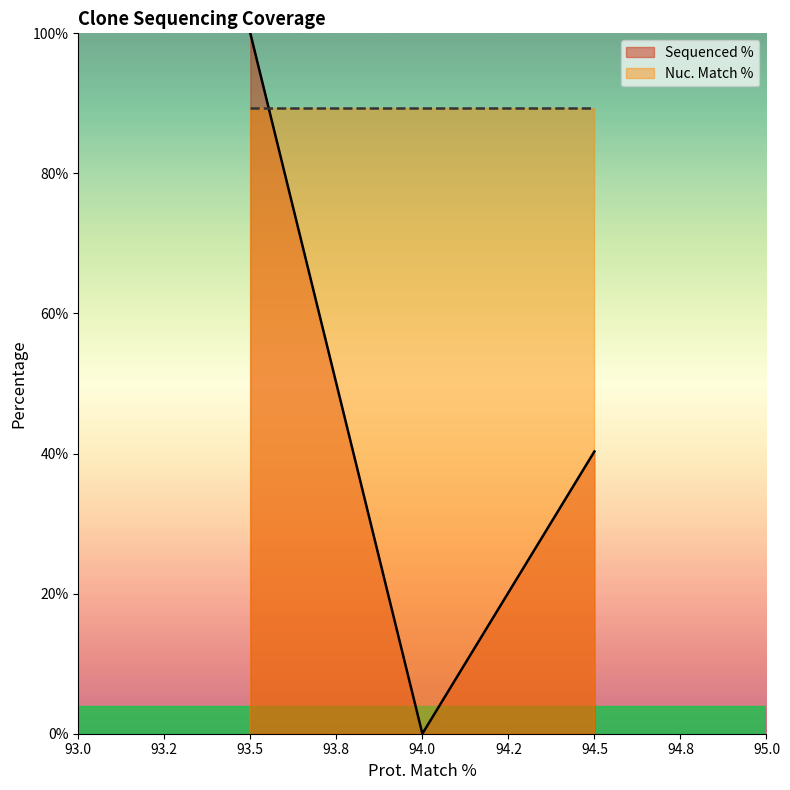

Reading left to right, transcribe all the data shown in this chart.

100.0	0.0	40.3